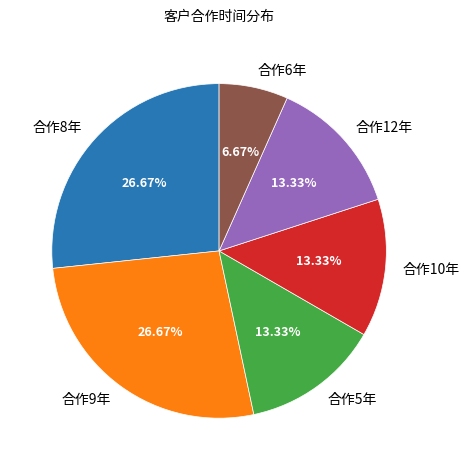

Do 合作9年 and 合作12年 together represent more than half of the pie?

No